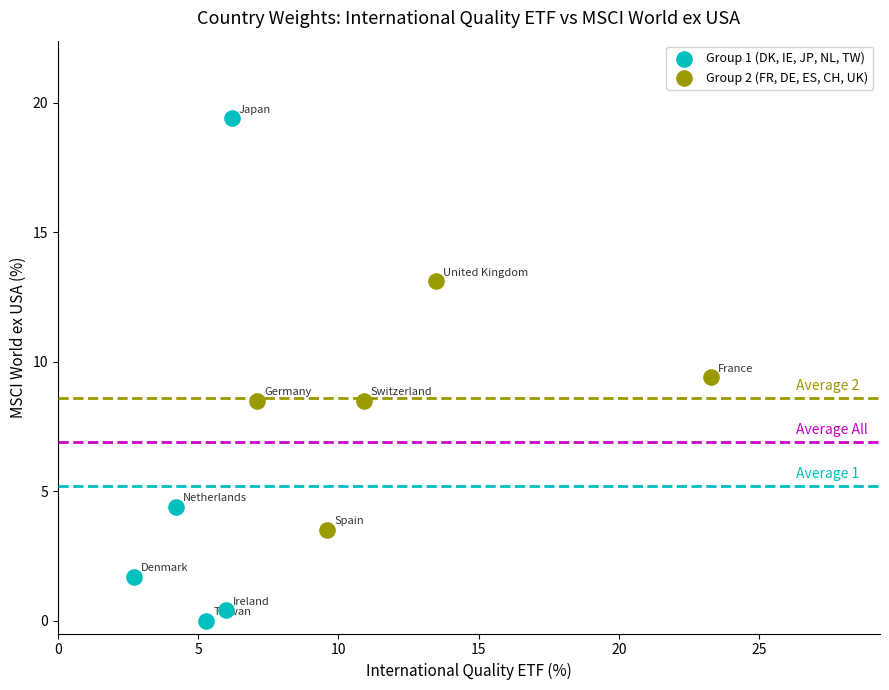

Which series contains the lowest Y value?

Group 1 (DK, IE, JP, NL, TW)